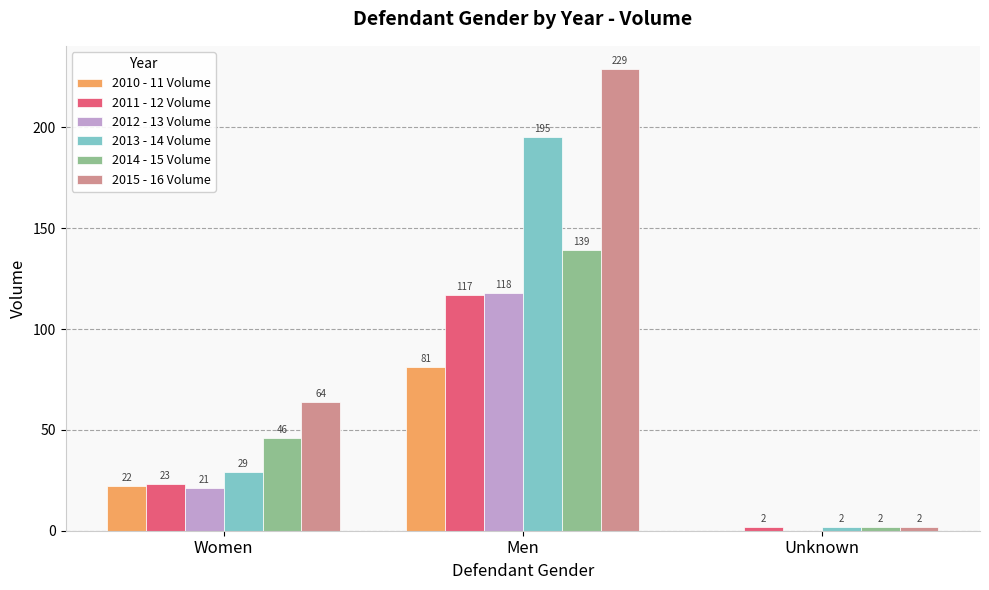

Reading left to right, what are all the values shown in this chart?

2010 - 11 Volume: 22	81	0
2011 - 12 Volume: 23	117	2
2012 - 13 Volume: 21	118	0
2013 - 14 Volume: 29	195	2
2014 - 15 Volume: 46	139	2
2015 - 16 Volume: 64	229	2